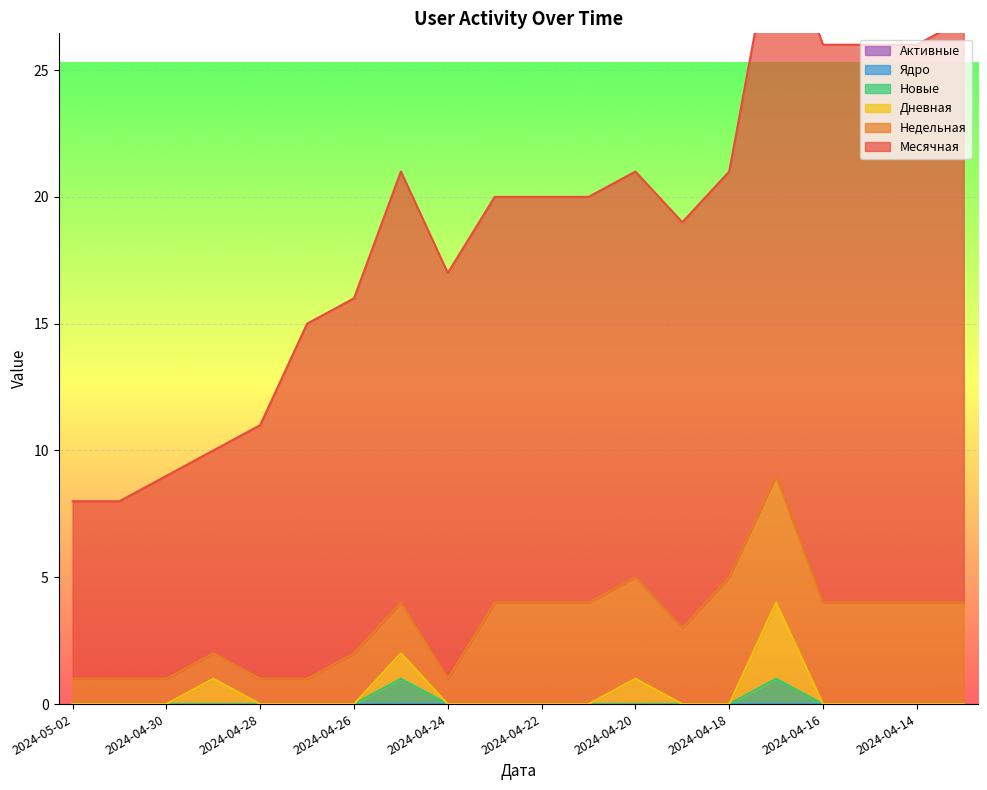

Which has a higher value, 2024-04-13 or 2024-04-25?

2024-04-13